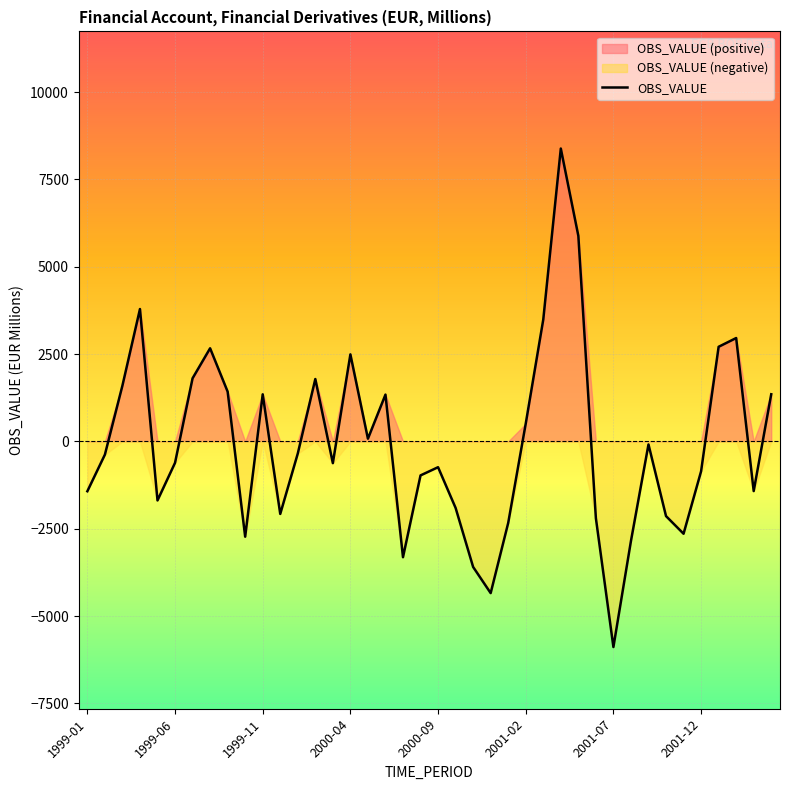

What is the sum of the values at 21 and 11?

-3981.7